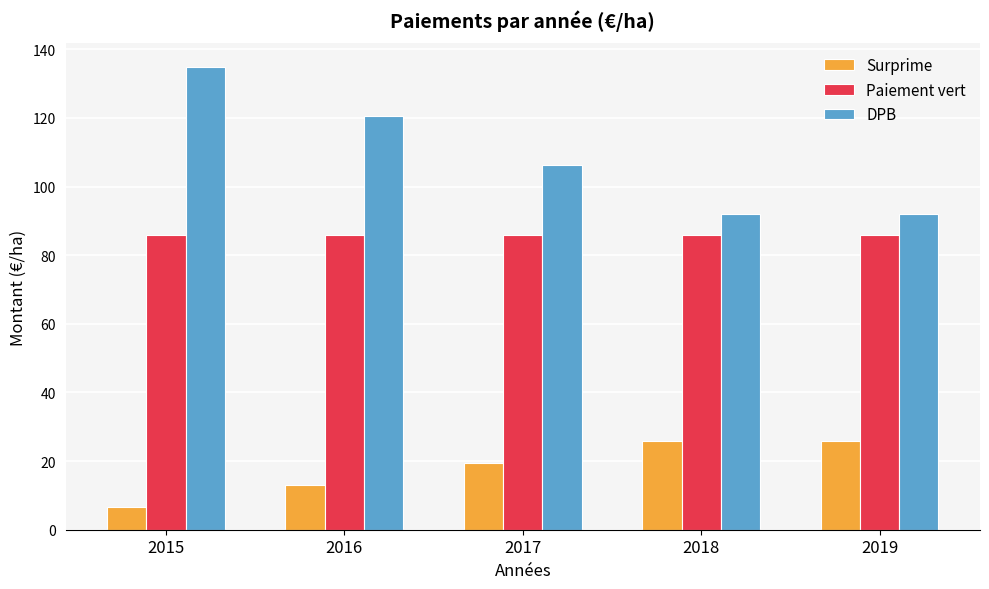

List the series in order of their peak value, lowest first.

Surprime, Paiement vert, DPB